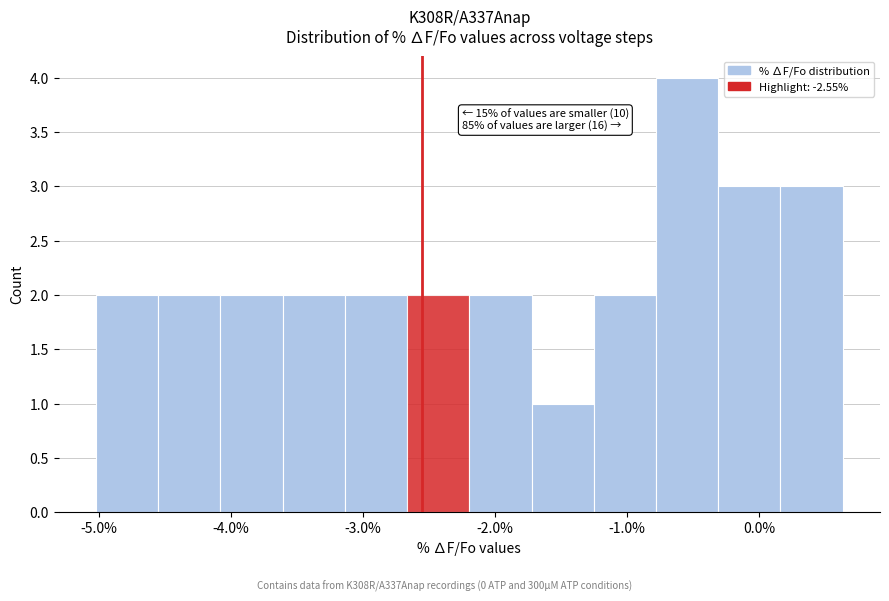

Which range on the x-axis has the tallest bar?

-0.8 to -0.3